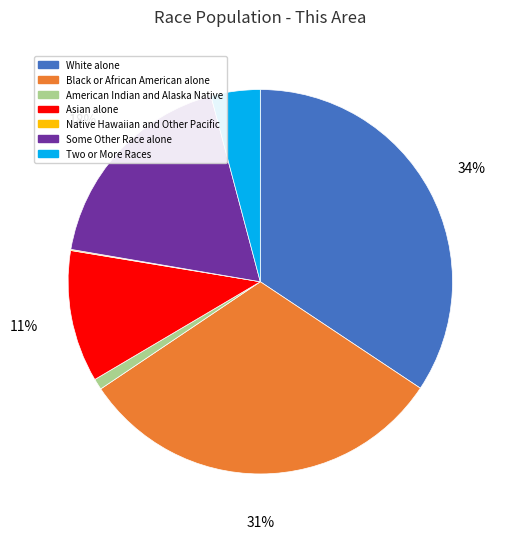

What percentage is the White alone slice, to the nearest percent?

34%